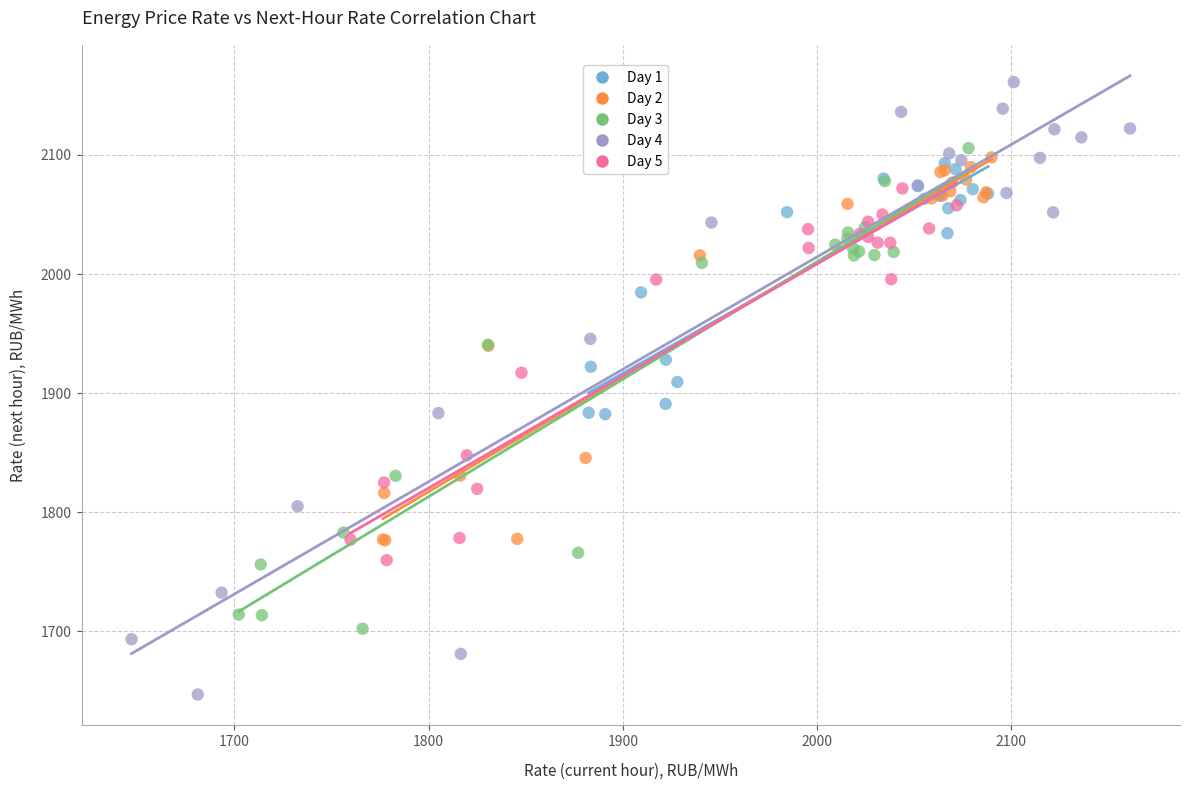

Which series reaches the maximum Y coordinate?

Day 4